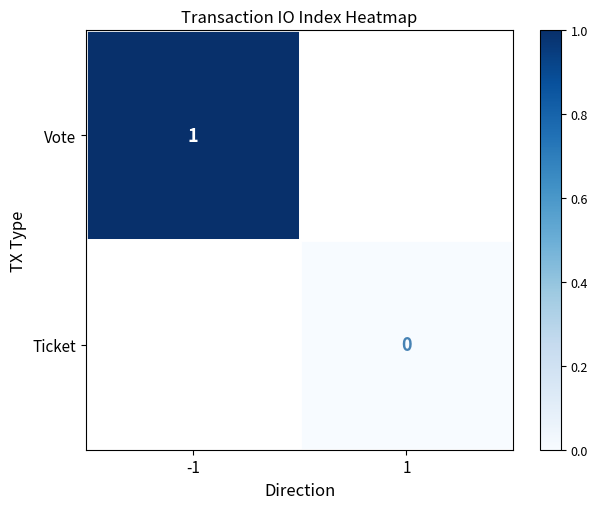

Is it true that Vote equals 1.0 at -1?

True